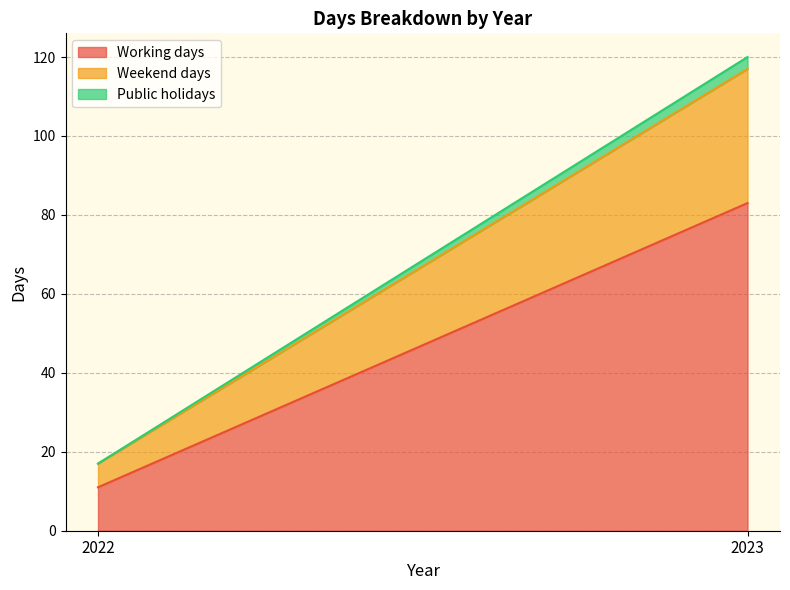

Rank the series by their average value, from lowest to highest.

Public holidays, Weekend days, Working days